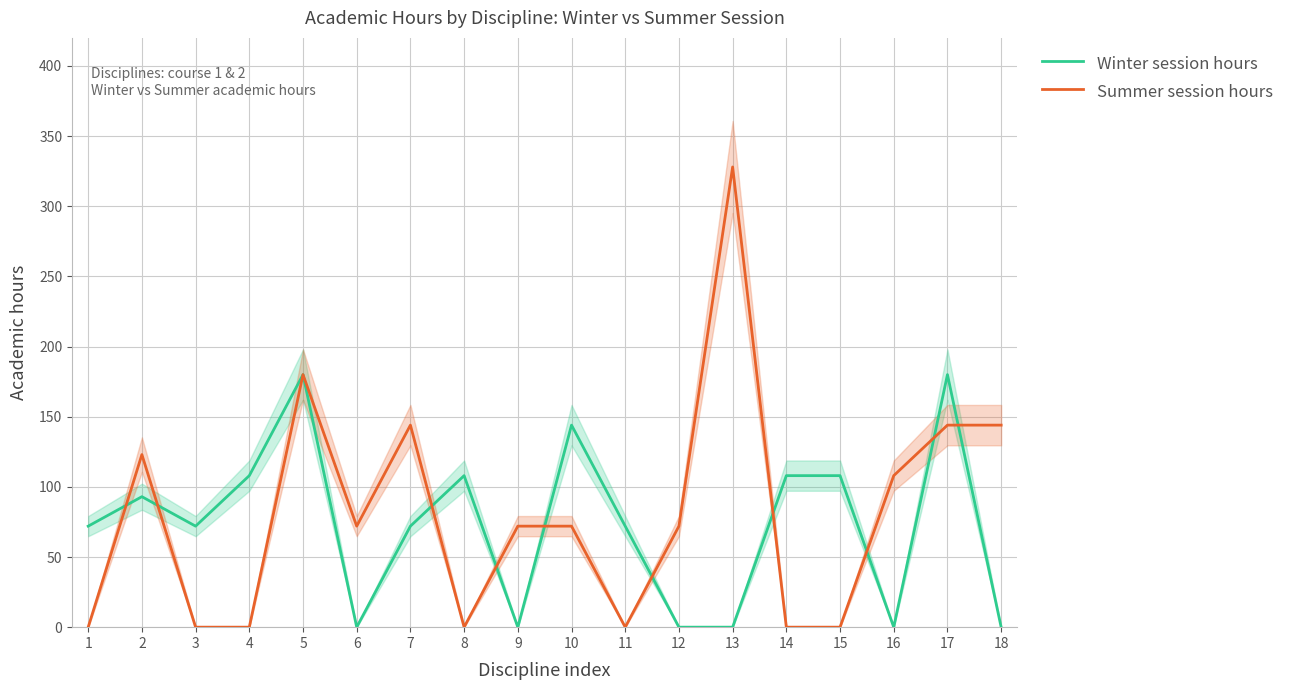

What are all the series names shown in the legend?

Winter session hours, Summer session hours